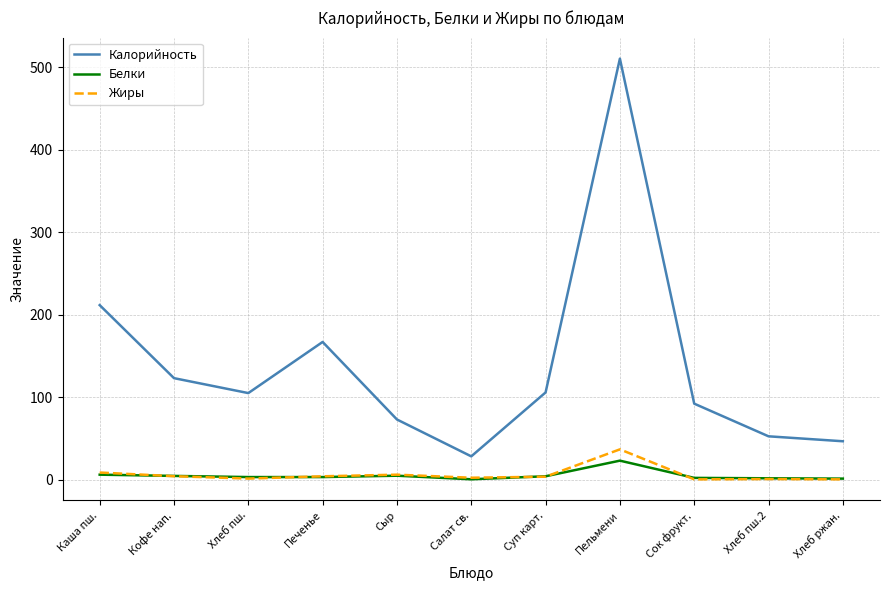

Which series has the largest range (max minus min)?

Калорийность